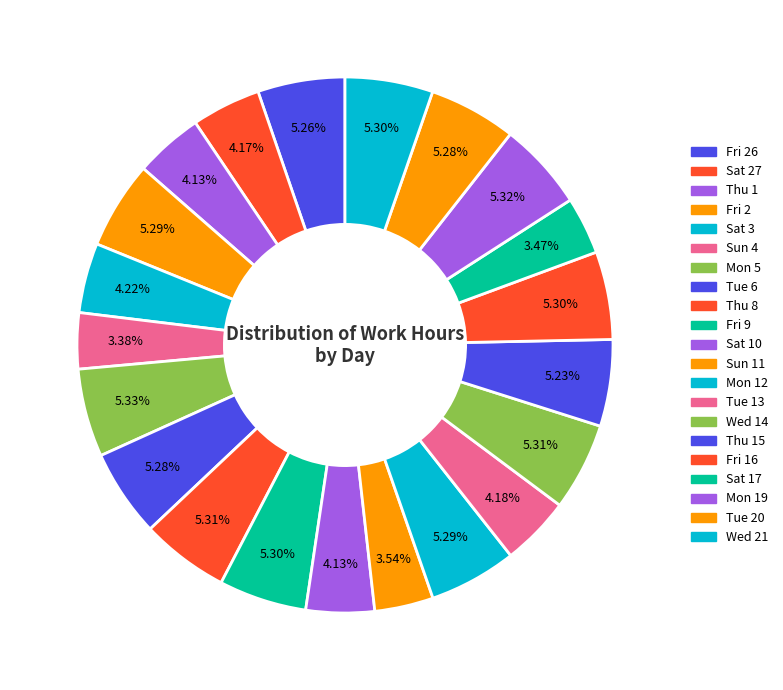

Combined, do Fri 16 and Wed 21 account for over 50%?

No